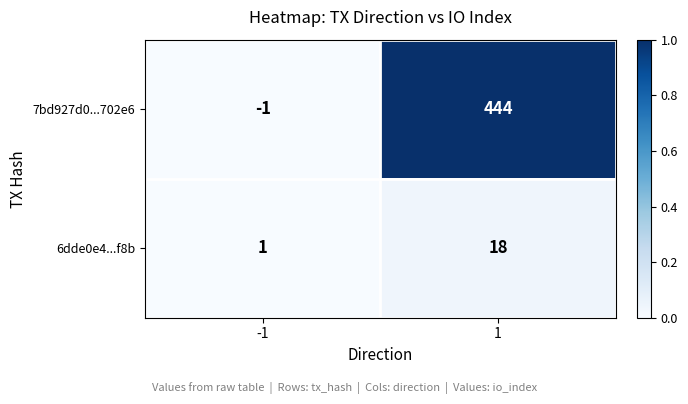

Between -1 and 1, which series saw the biggest shift?

7bd927d0...702e6